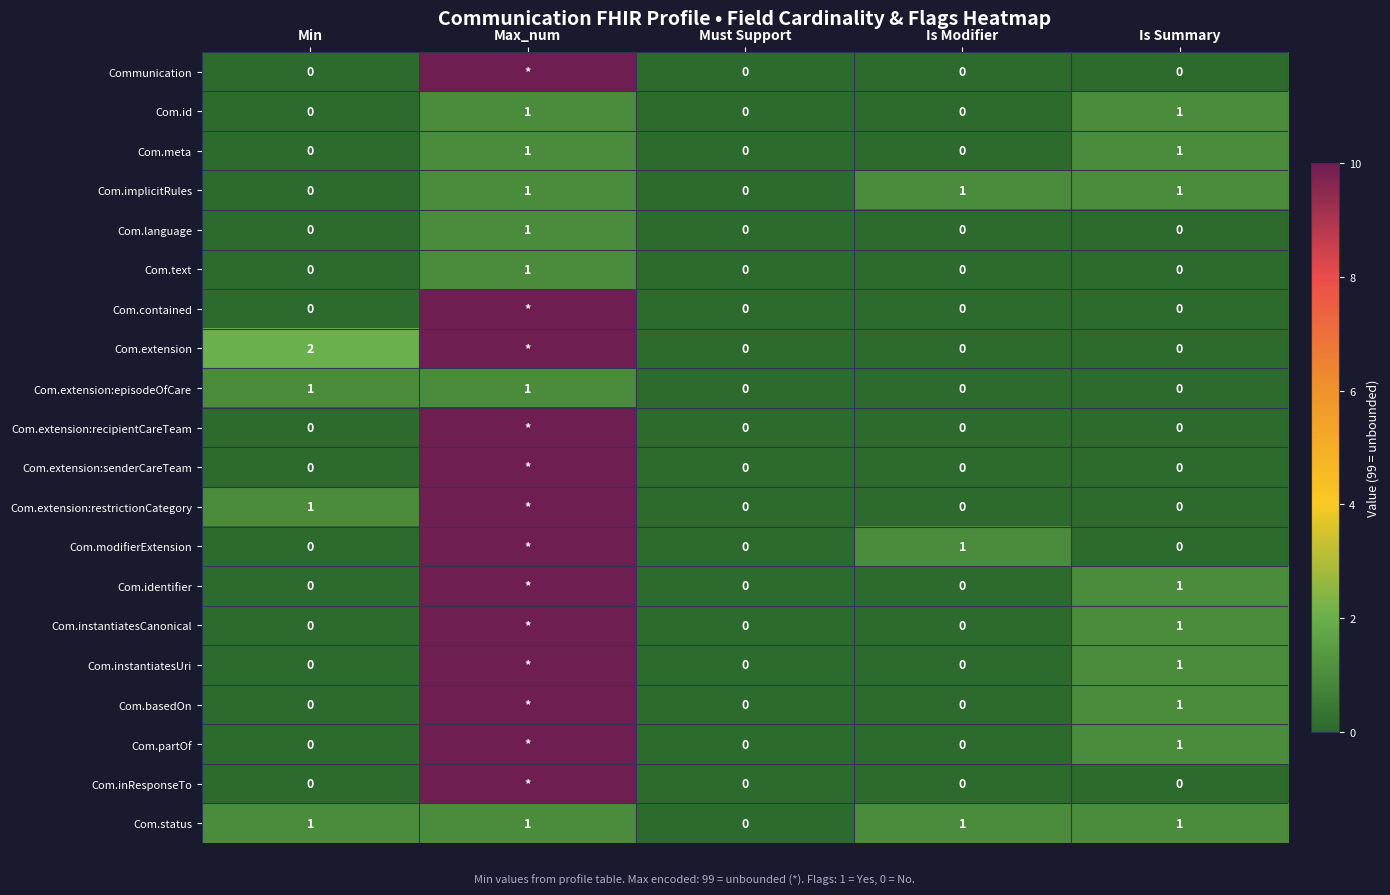

What is the total value across all series at Min?

5